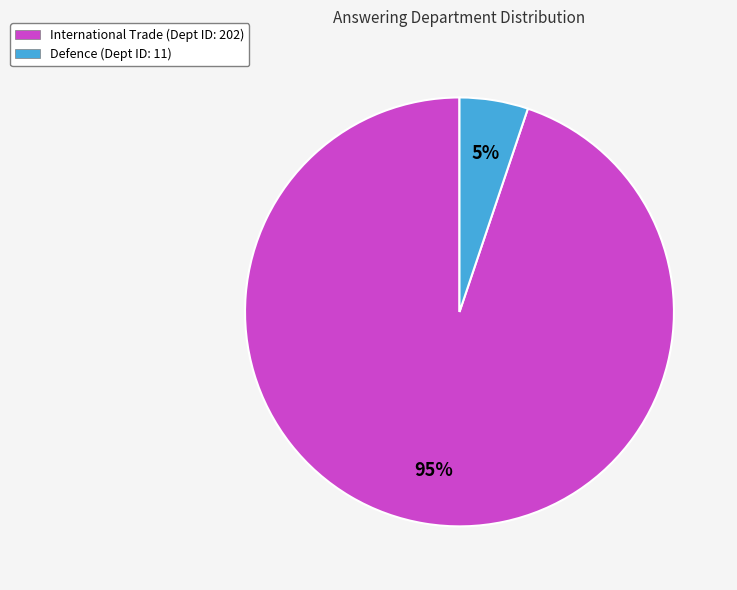

What is the largest slice in the pie chart?

International Trade (Dept ID: 202)